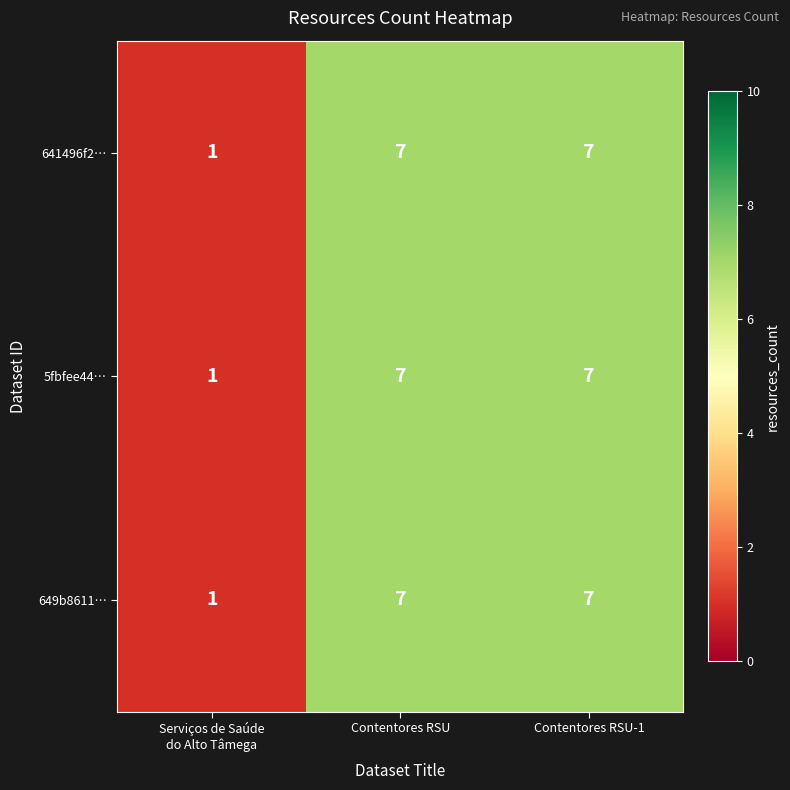

Is it true that 641496f2… equals 9 at Contentores RSU?

False